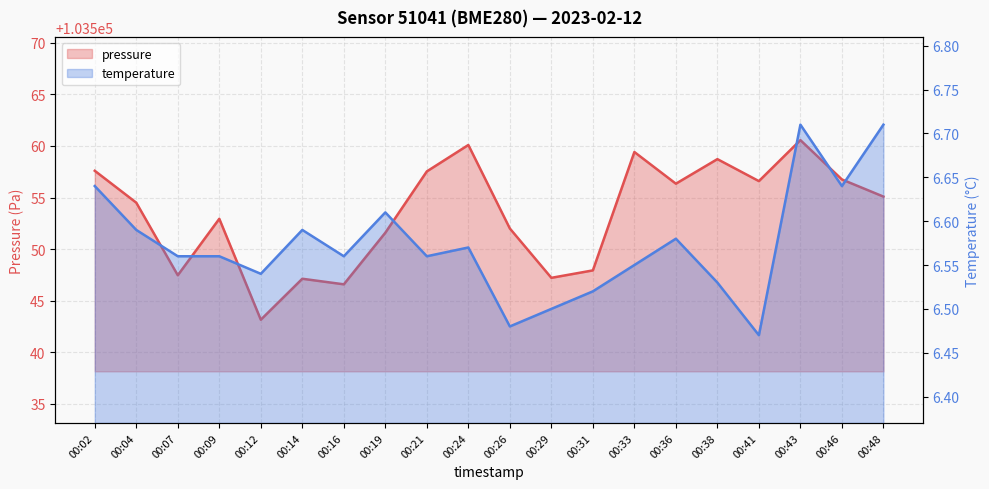

What is the difference between the maximum and minimum values in the temperature series?

0.2